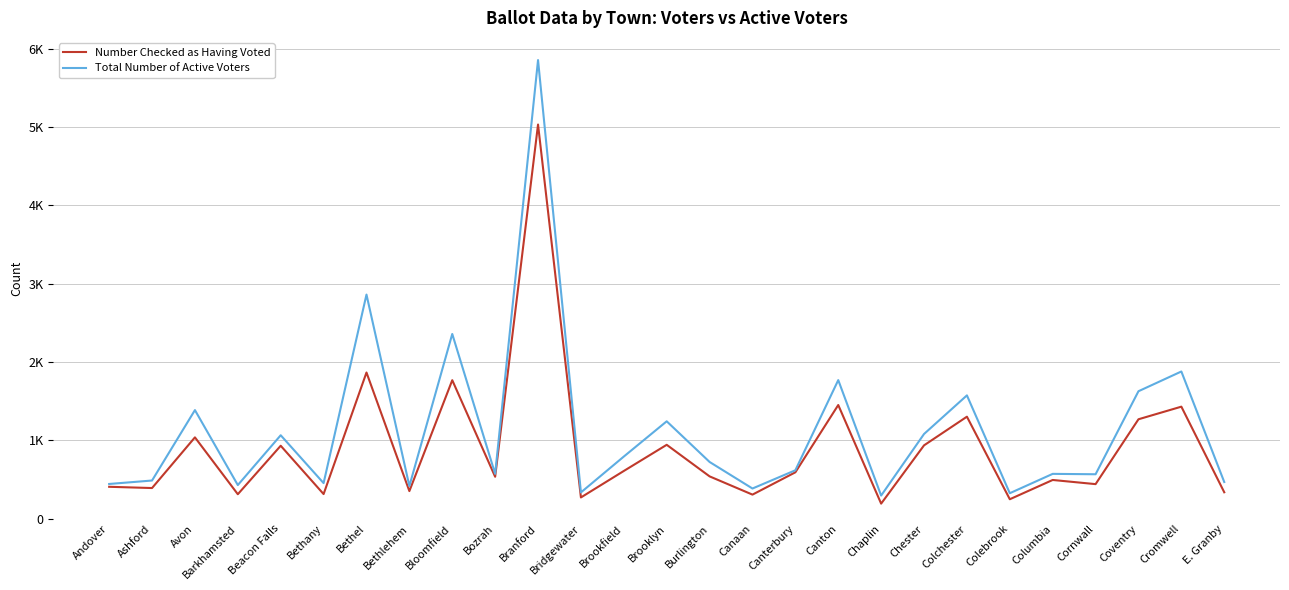

Does the chart display data point markers on the line(s)?

No